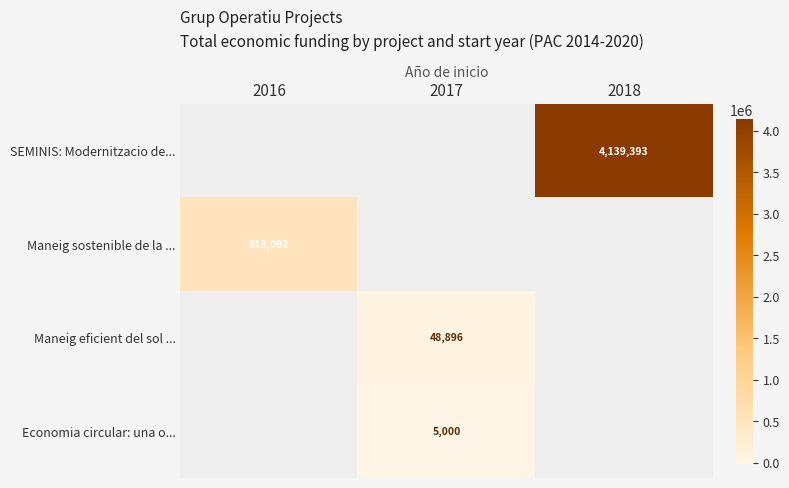

Is it true that Maneig sostenible de la ... equals 210898 at 2016?

False